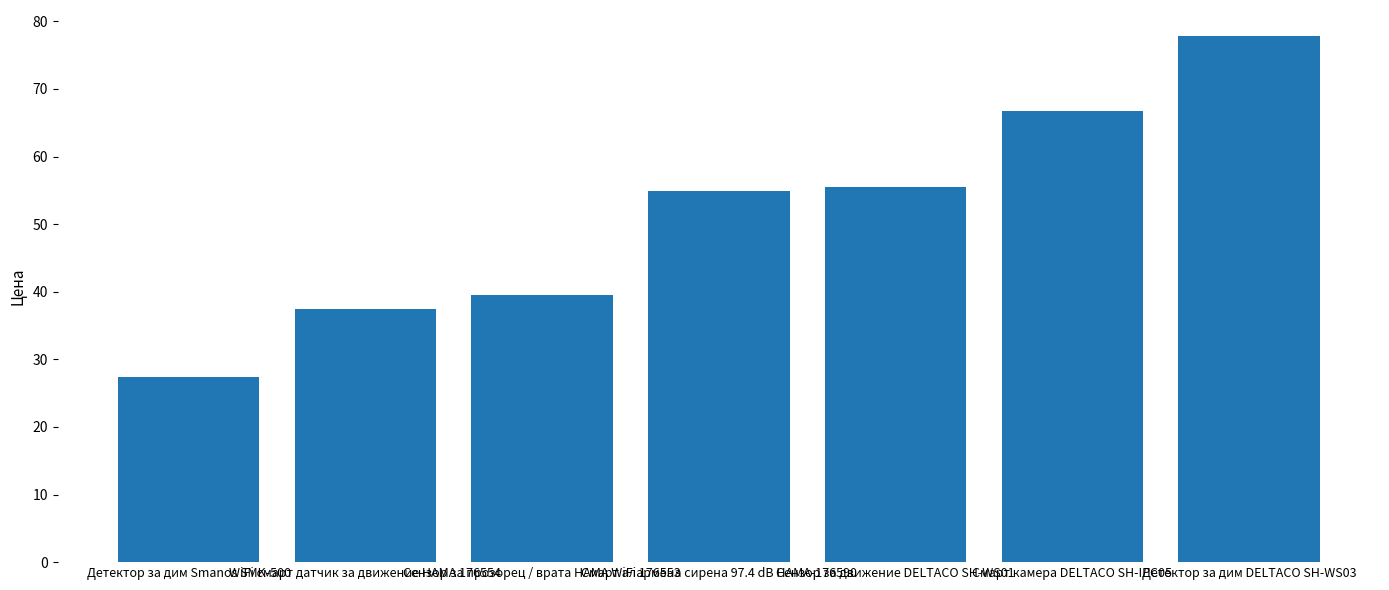

What is the sum of all values?

359.4